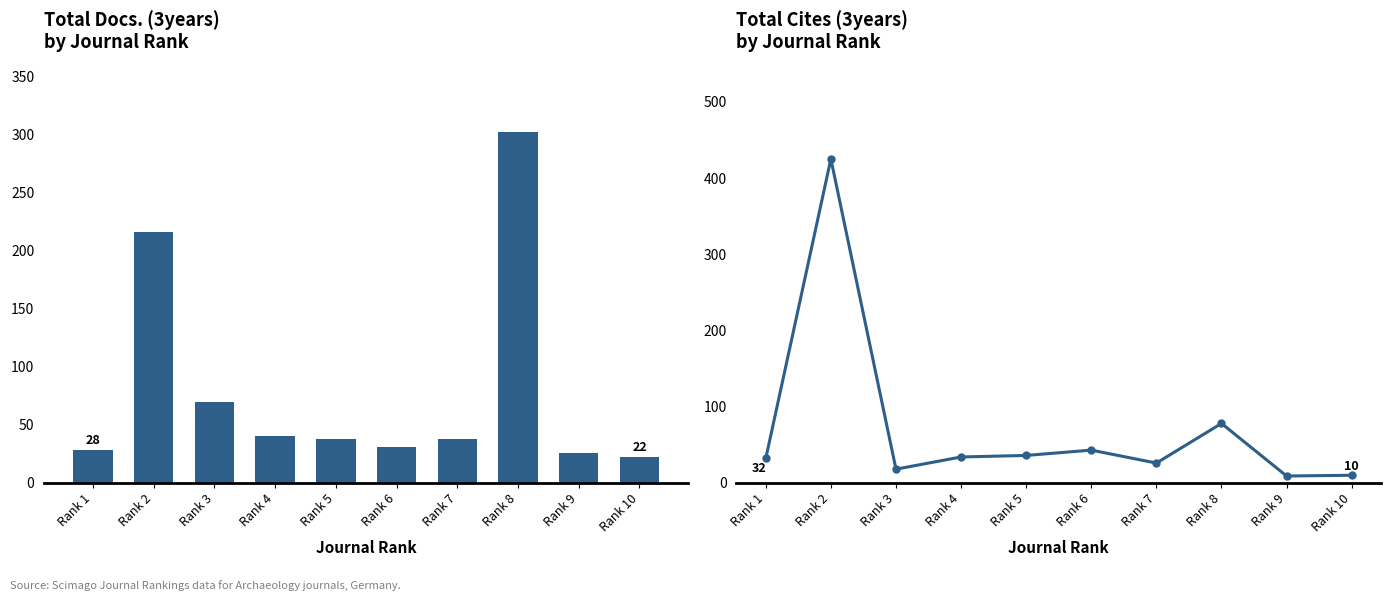

What is the sum of the Total Cites (3years) values at Rank 3 and Rank 5?

54